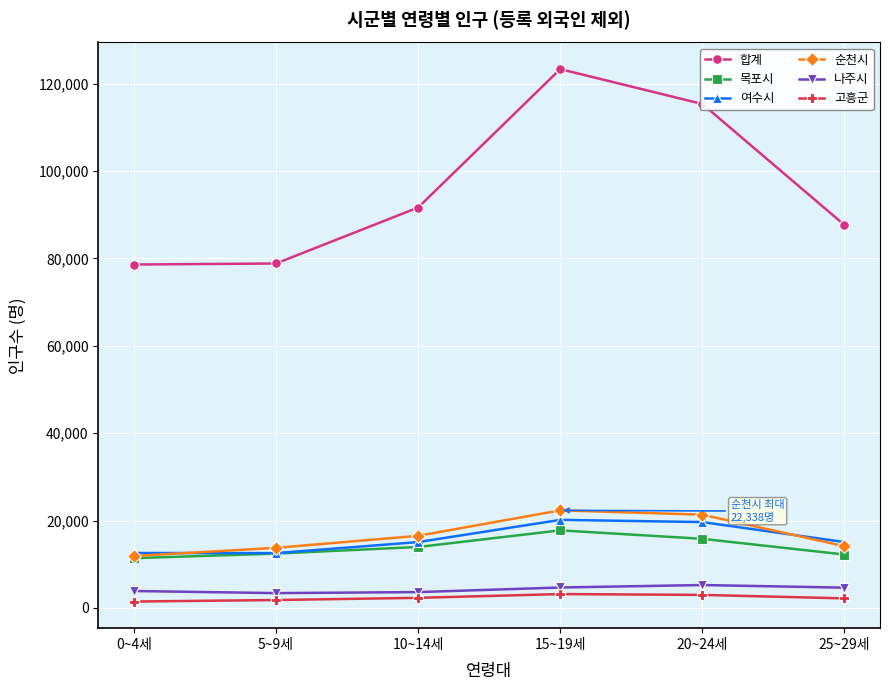

At which label does 합계 reach its peak?

15~19세